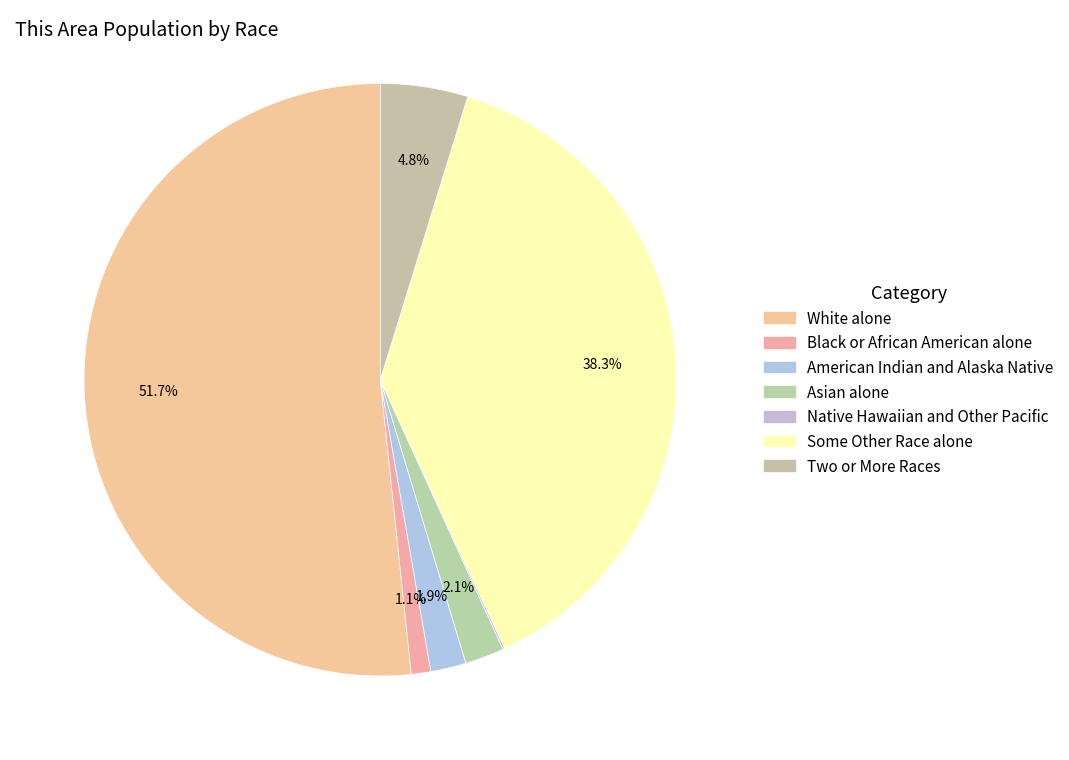

Count the number of slices in the pie.

7